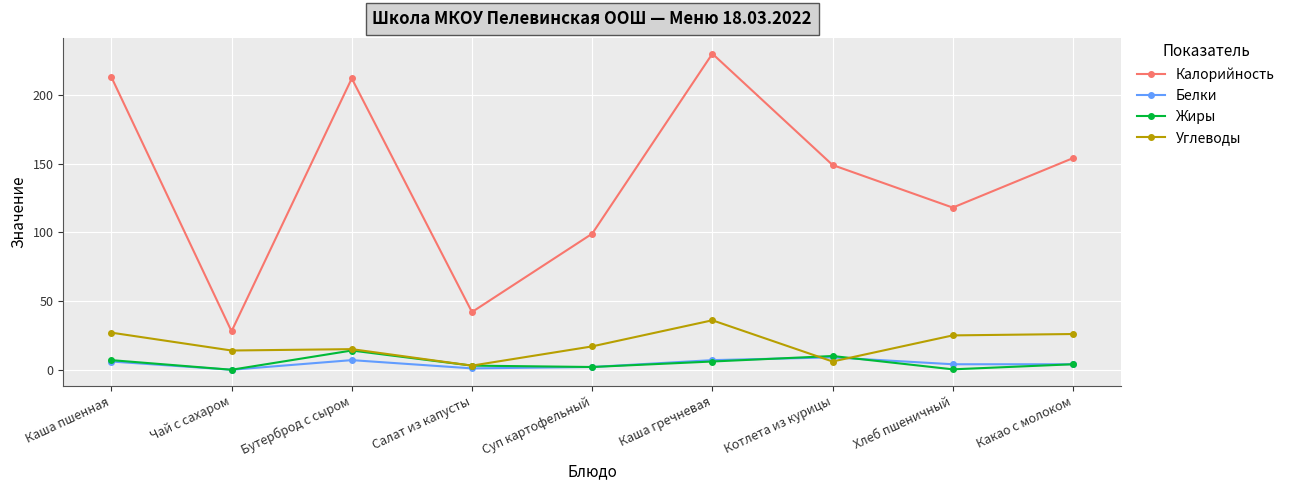

Count the number of categories in the chart.

9